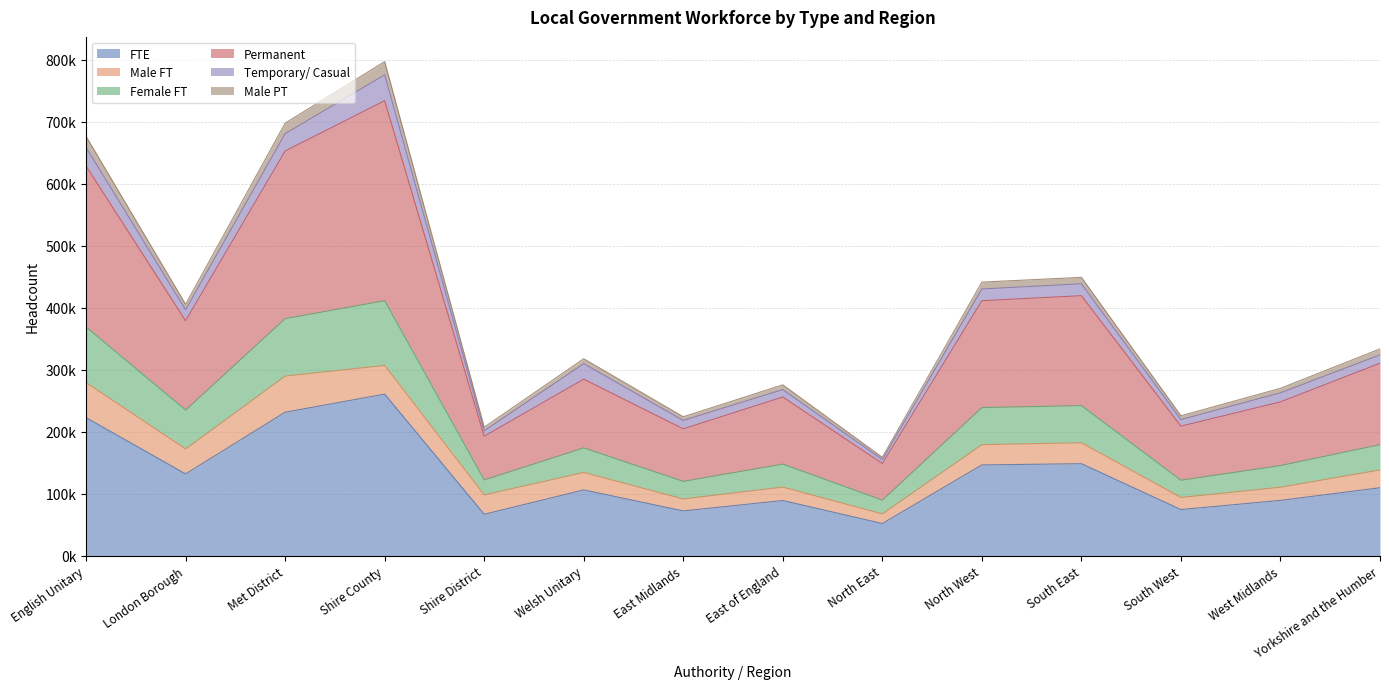

Which has a higher value, Shire County or South East?

Shire County